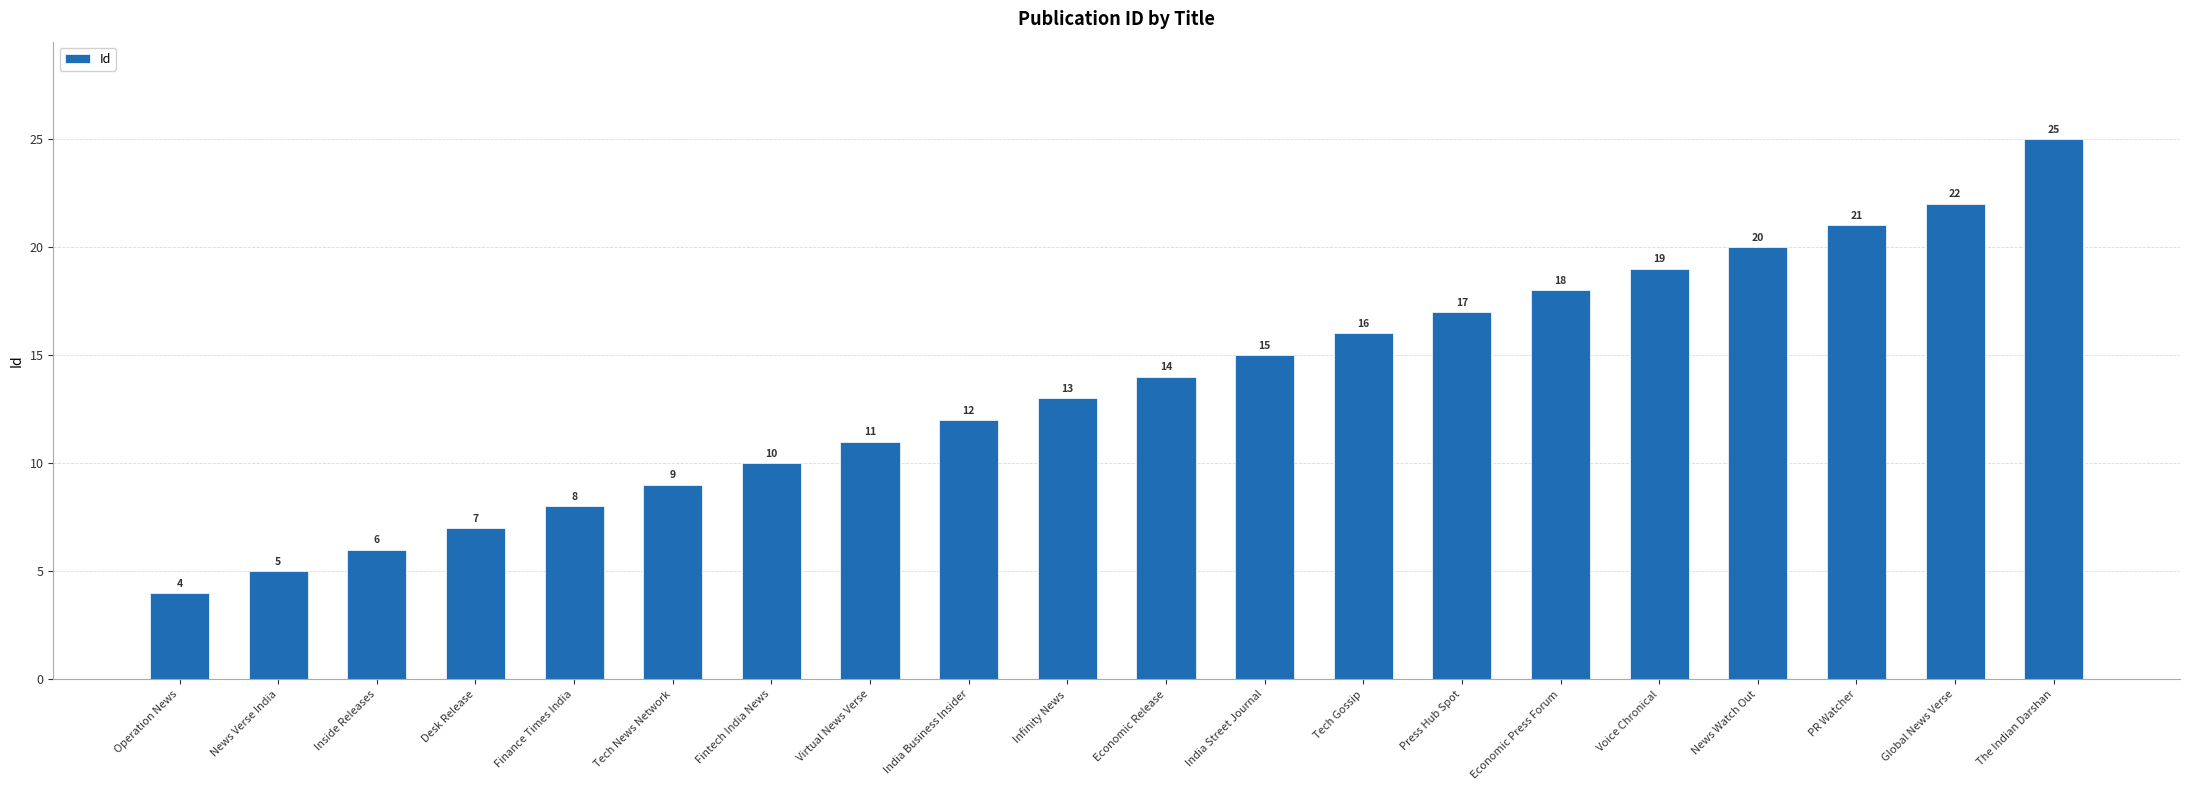

List the labels in order of value, largest first.

The Indian Darshan, Global News Verse, PR Watcher, News Watch Out, Voice Chronical, Economic Press Forum, Press Hub Spot, Tech Gossip, India Street Journal, Economic Release, Infinity News, India Business Insider, Virtual News Verse, Fintech India News, Tech News Network, Finance Times India, Desk Release, Inside Releases, News Verse India, Operation News